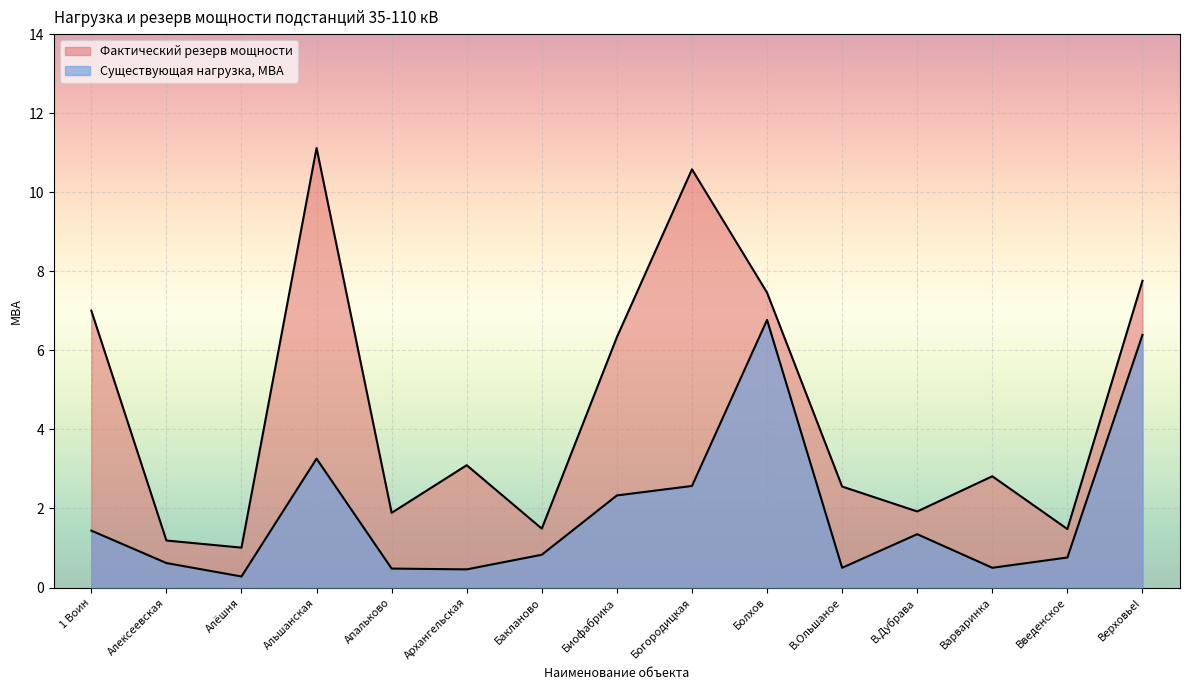

What is the difference between the Фактический резерв мощности values at Богородицкая and Альшанская?

0.5